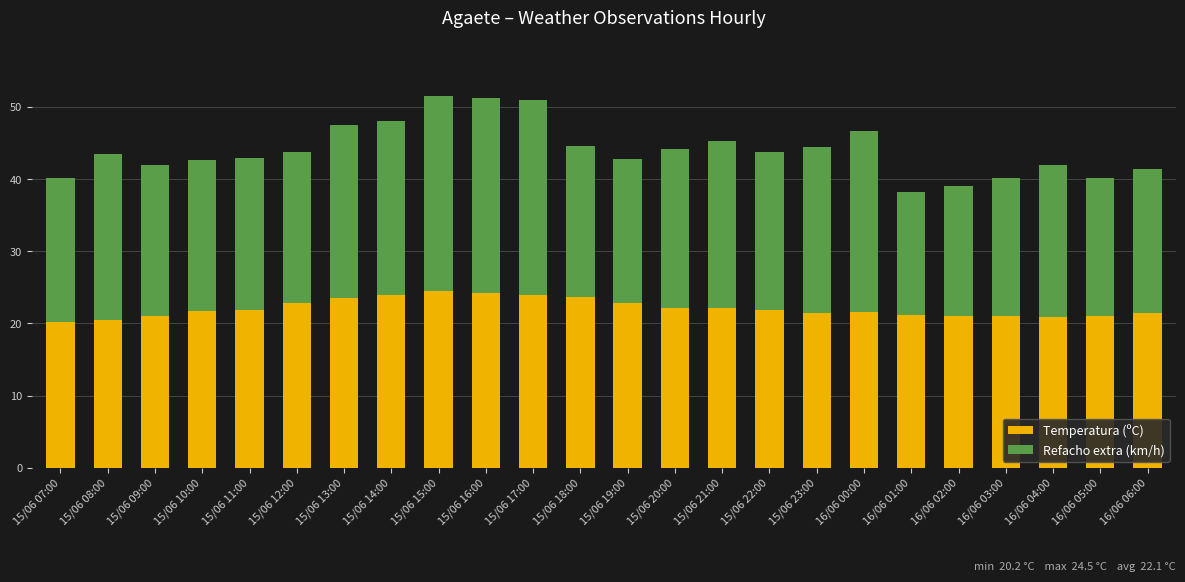

What is the approximate value of Temperatura (ºC) at 15/06 11:00?

21.9